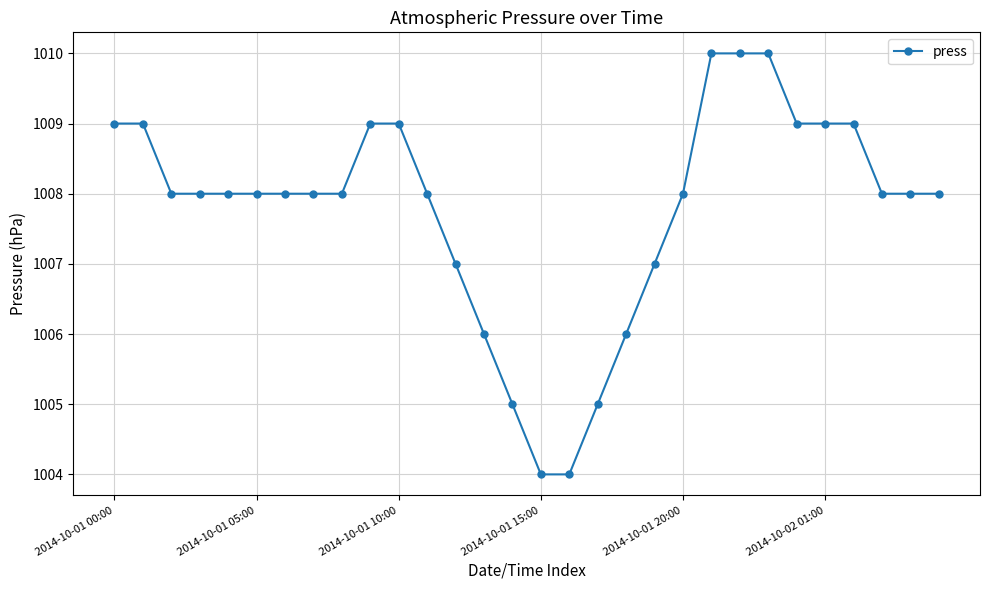

What is the greatest value displayed?

1010